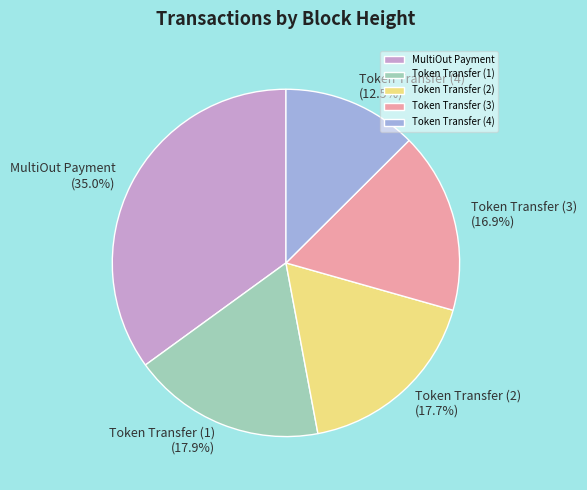

Is Token Transfer (4) the majority of the pie?

No